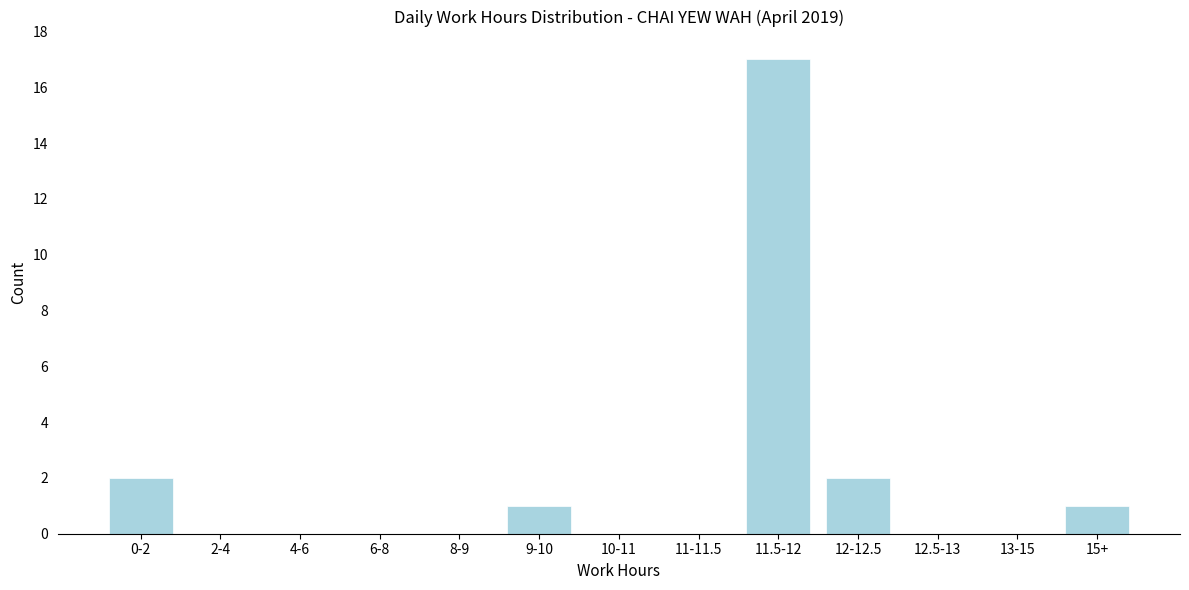

Reading left to right, what are all the values shown in this chart?

0-2=2	2-4=0	4-6=0	6-8=0	8-9=0	9-10=1	10-11=0	11-11.5=0	11.5-12=17	12-12.5=2	12.5-13=0	13-15=0	15+=1